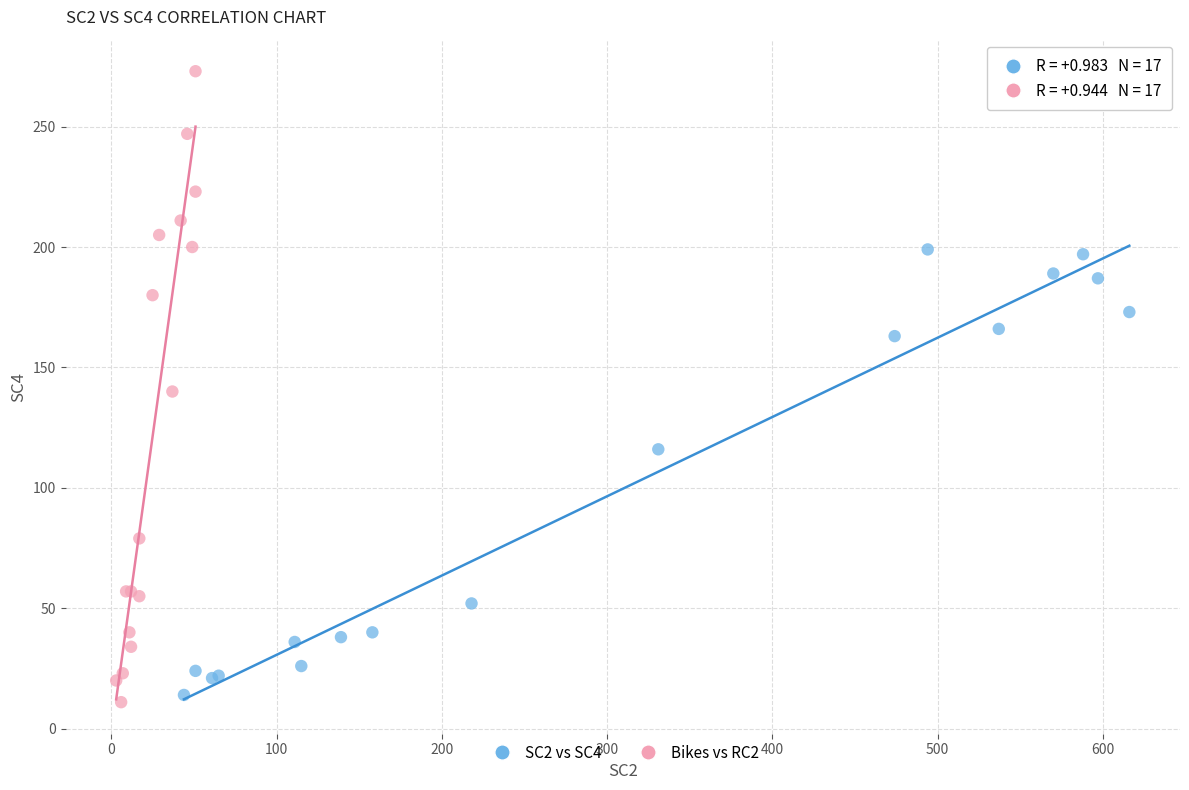

What are all the series names shown in the legend?

SC2 vs SC4, Bikes vs RC2